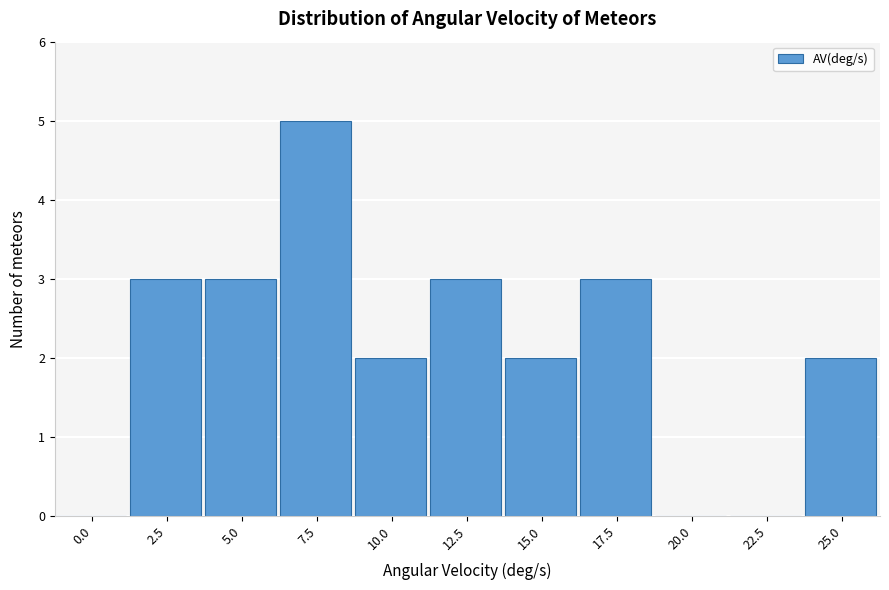

Reading left to right, list all the values displayed in this chart.

0.0=0	2.5=3	5.0=3	7.5=5	10.0=2	12.5=3	15.0=2	17.5=3	20.0=0	22.5=0	25.0=2